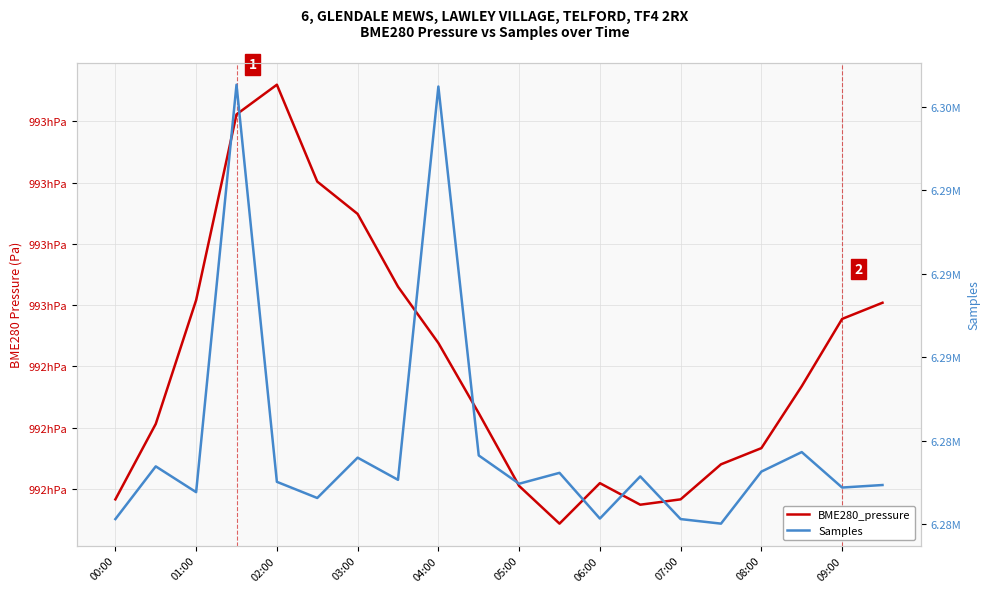

At 07:00, list the series in order from smallest to largest.

BME280_pressure, Samples